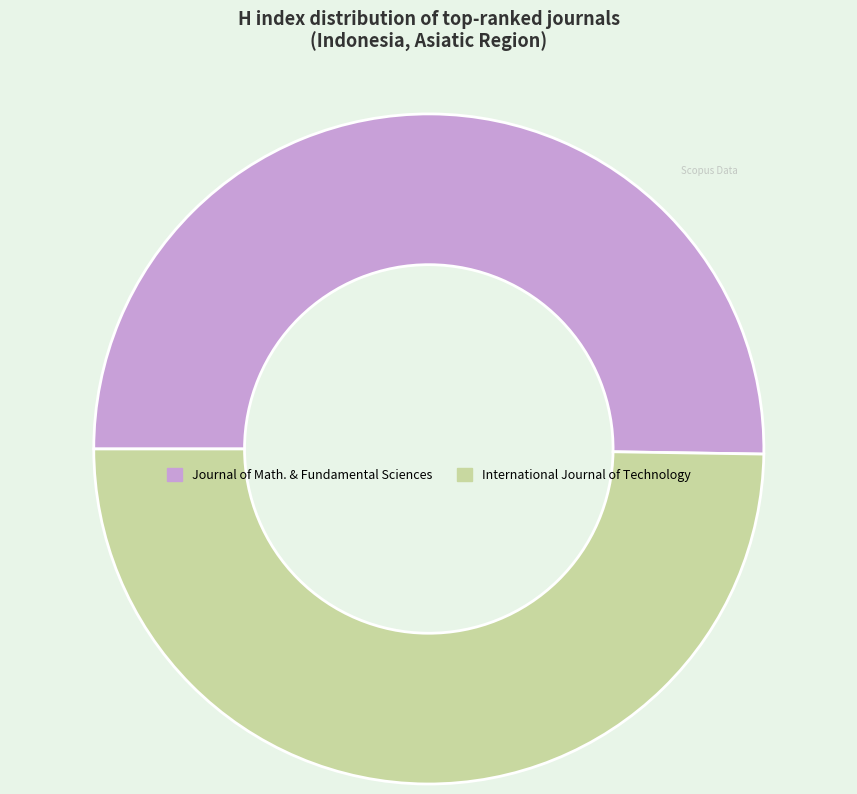

Approximately how many times larger is the value at Journal of Math. & Fundamental Sciences compared to International Journal of Technology?

1.0